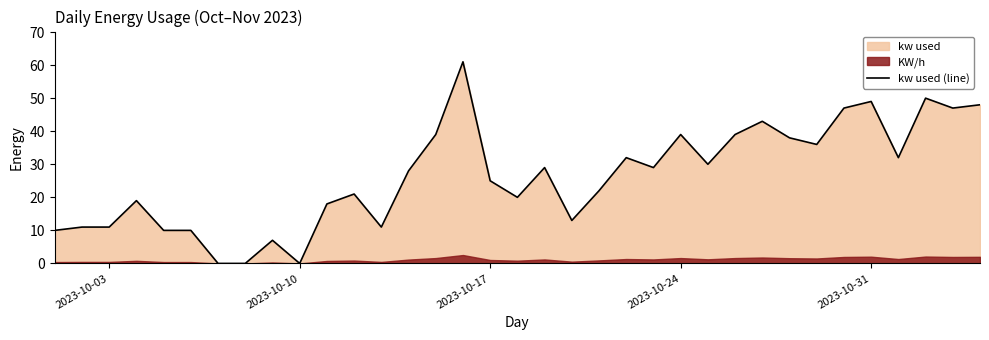

The kw used (line) series shows 11 at 2023-10-03. True or false?

True